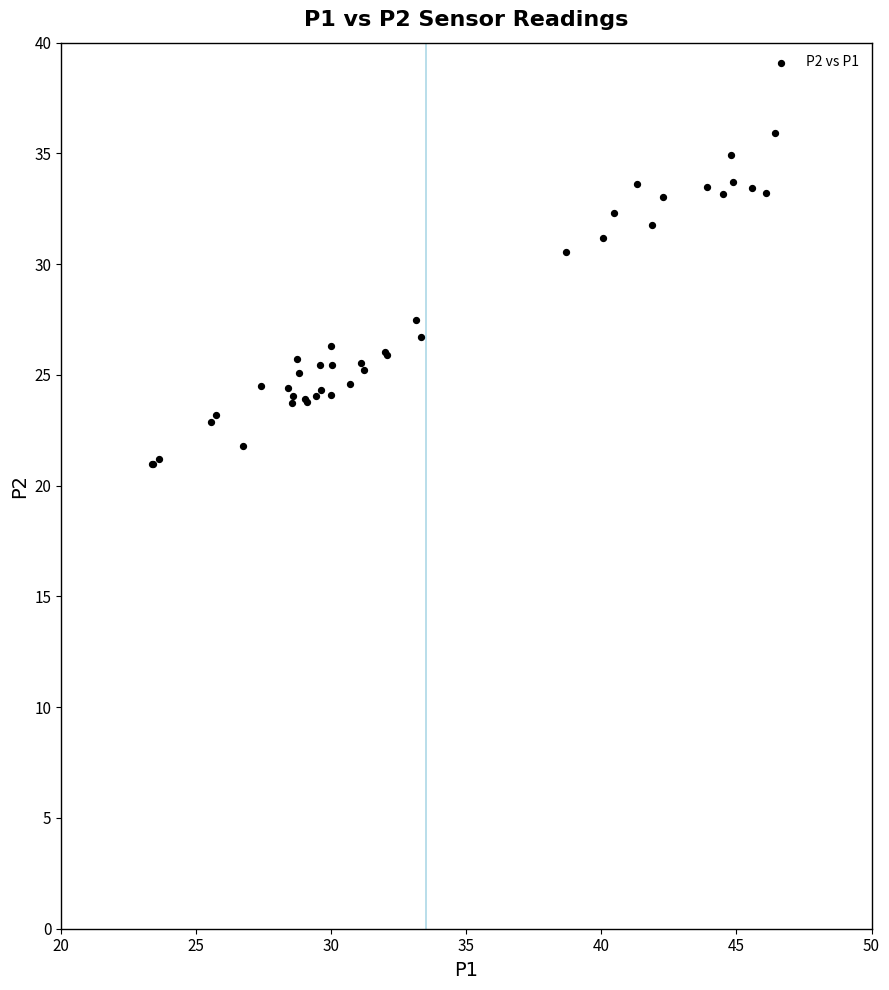

What Y value in the scatter plot is closest to 28?

27.5